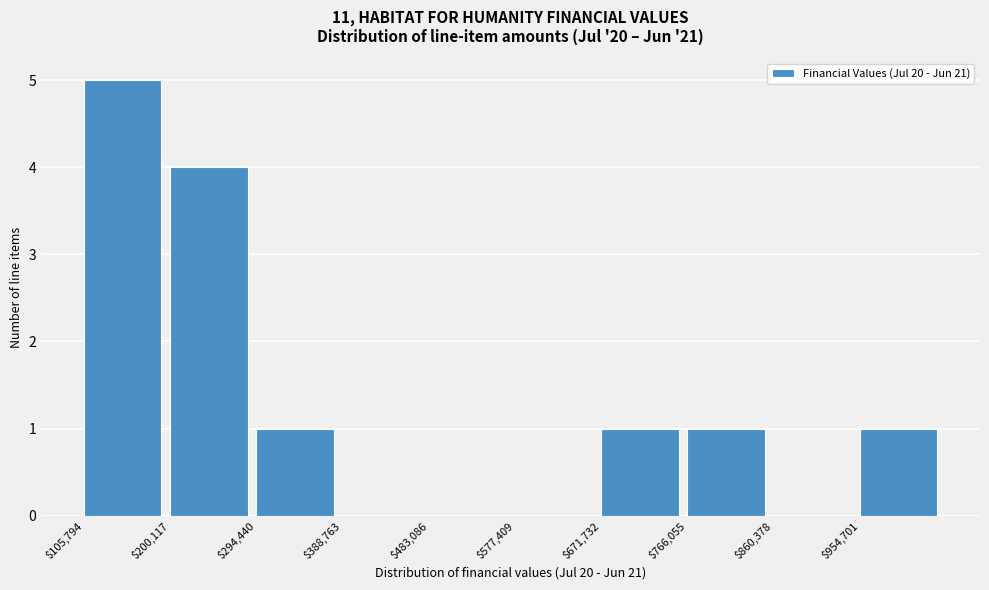

Reading left to right, list every bar in this chart as the range it spans on the x-axis followed by its height. Neither the bar edges nor the heights are printed on the chart, so give them approximately, as read against the axes.

110000 to 200000: 5
200000 to 290000: 4
290000 to 390000: 1
390000 to 480000: 0
480000 to 580000: 0
580000 to 670000: 0
670000 to 770000: 1
770000 to 860000: 1
860000 to 950000: 0
950000 to 1050000: 1